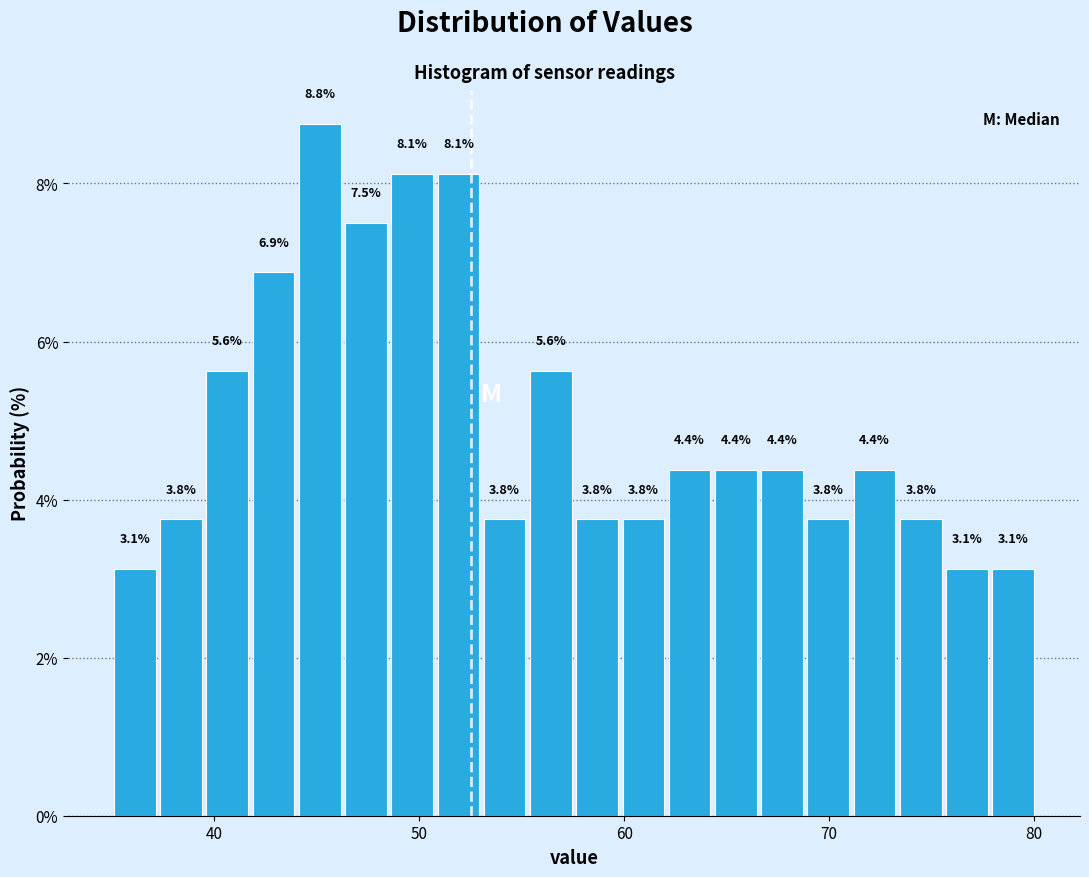

Read against the x-axis, roughly where is the centre of the tallest bar?

45